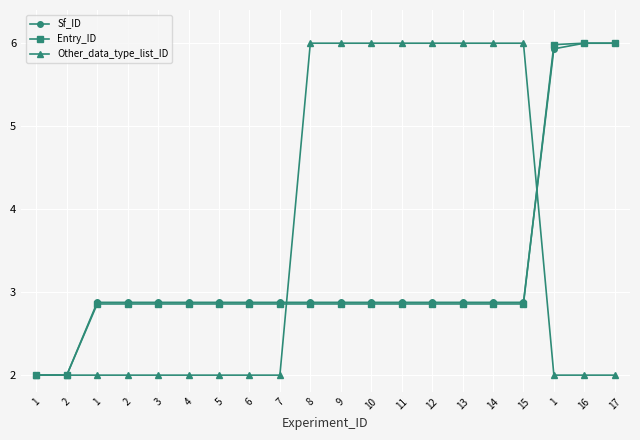

Is the value of Other_data_type_list_ID at 1 greater than the value of Sf_ID at 16?

No